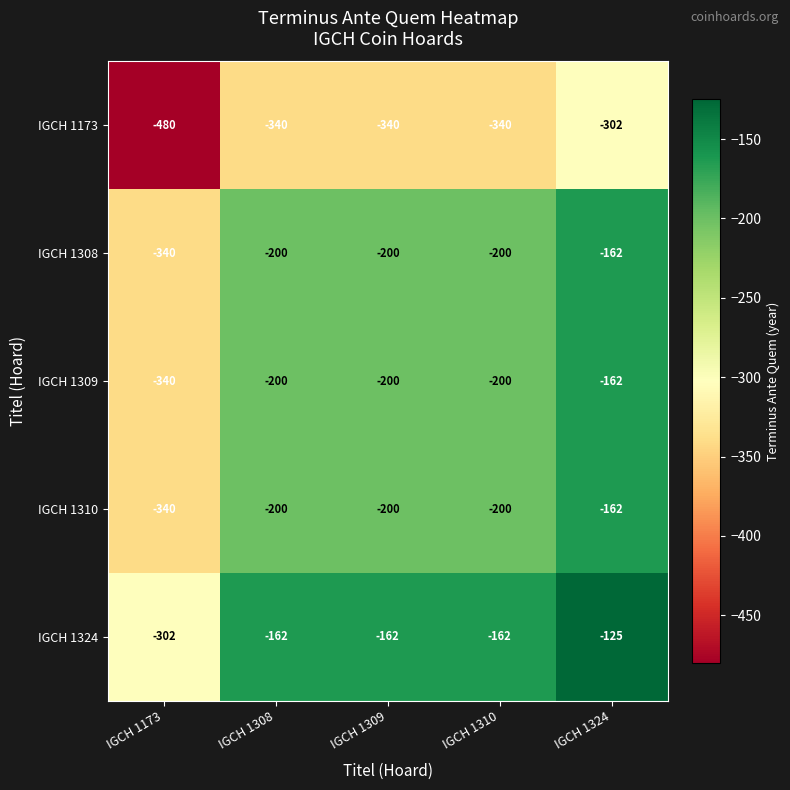

What is the sum of the IGCH 1324 values at IGCH 1308 and IGCH 1324?

-287